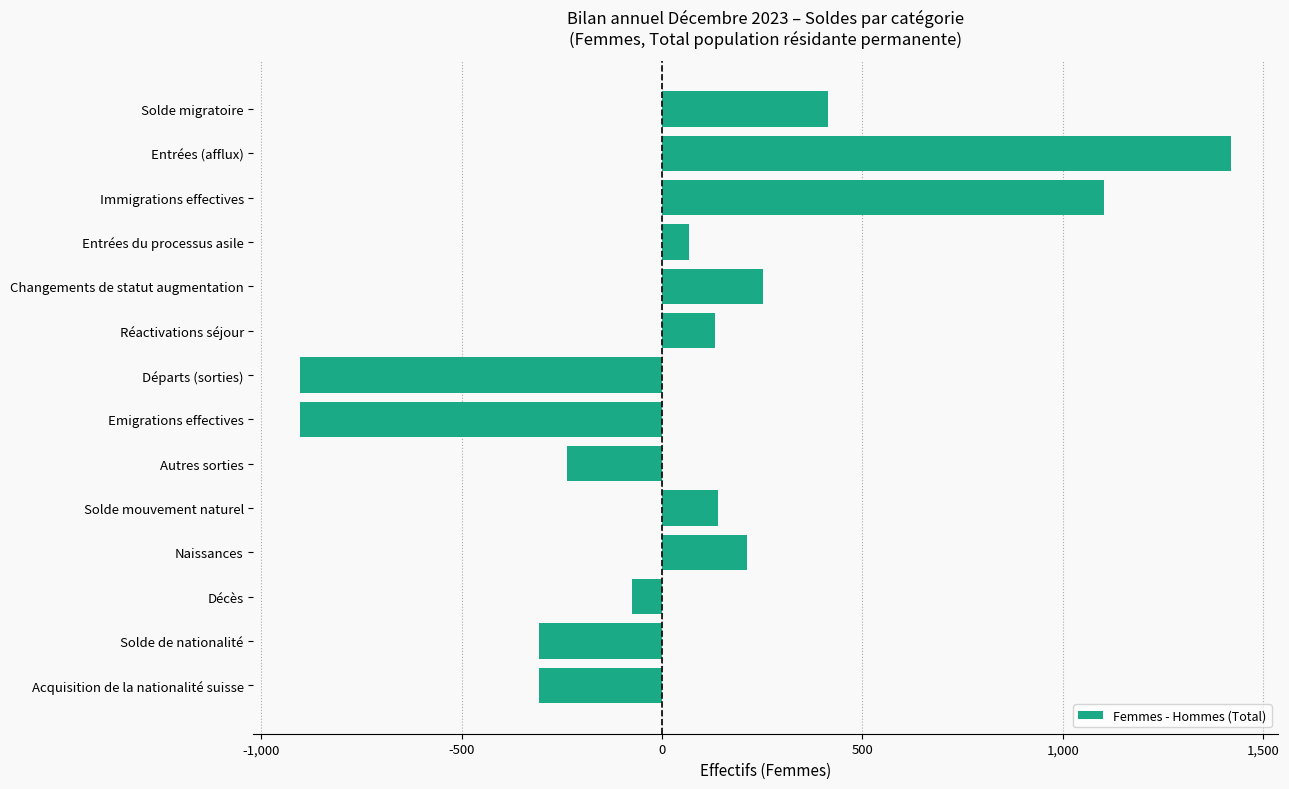

What is the minimum value shown in the chart?

-903